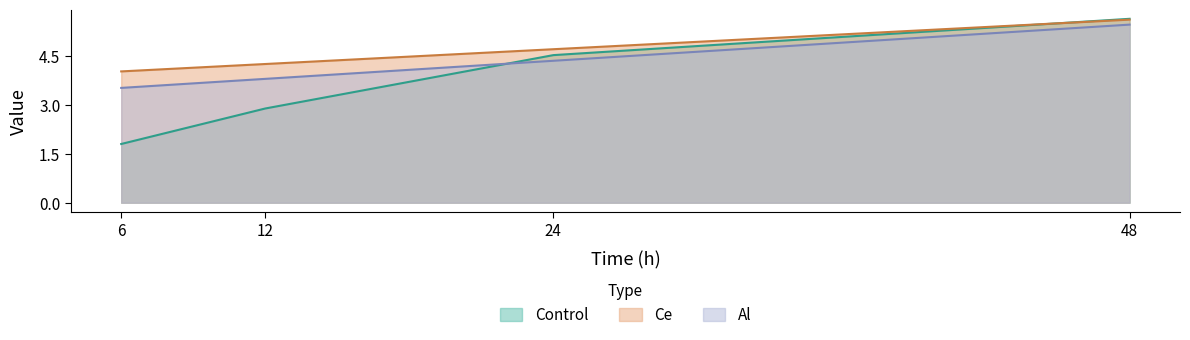

Which series ends up on top after the final intersection of Al and Control?

Control